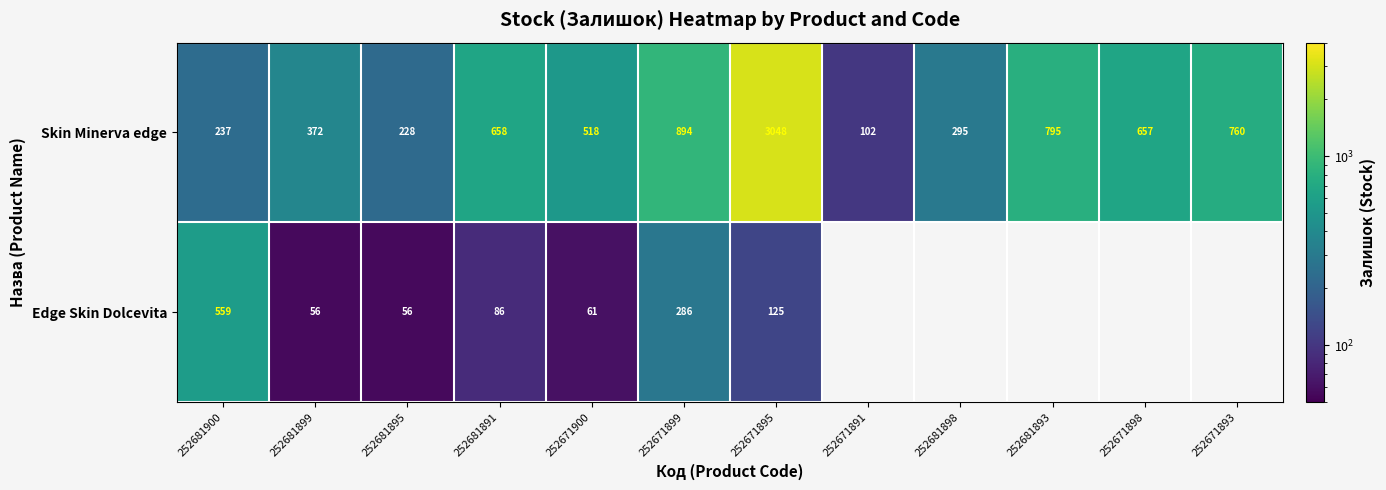

True or false: Skin Minerva edge has a value of 4098.1 at 252671895.

False